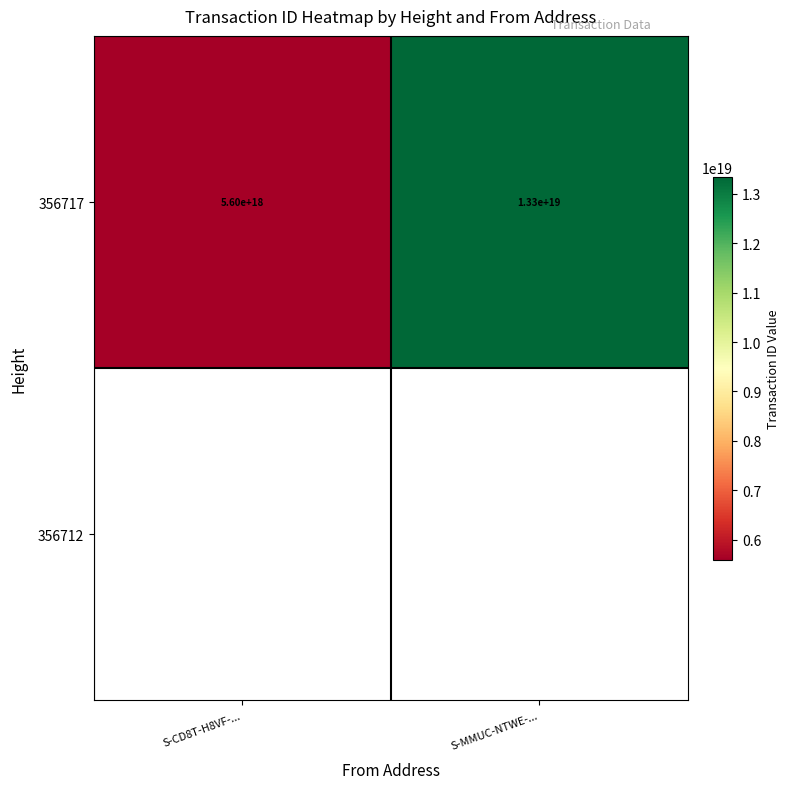

Rank the categories by 356717 value from highest to lowest.

S-MMUC-NTWE-..., S-CD8T-H8VF-...